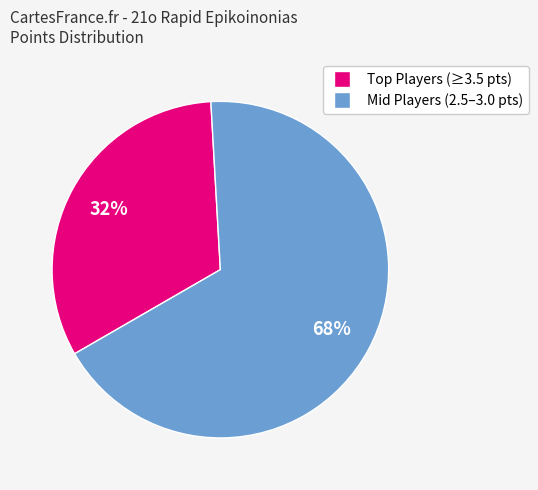

Does any single category account for the majority?

Yes